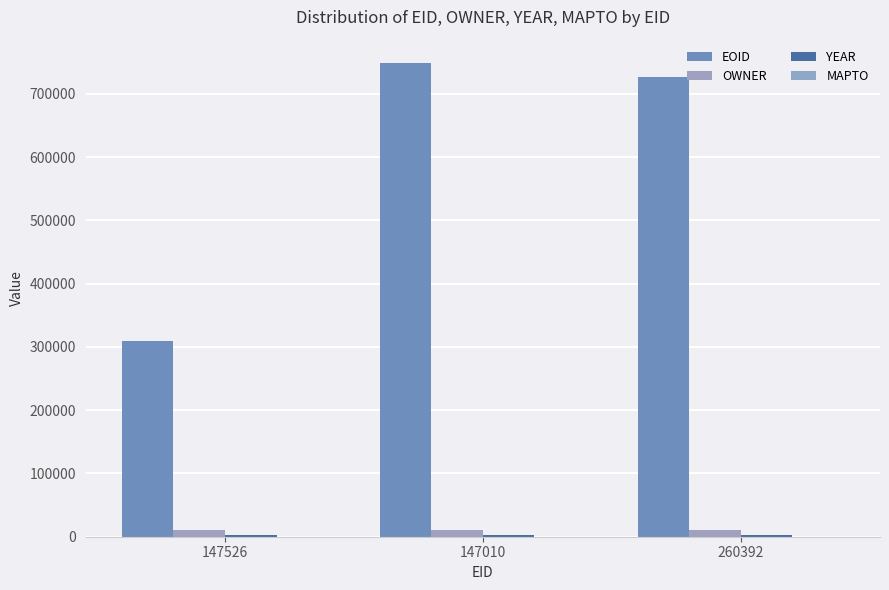

What is the spread (max minus min) of values at 147010?

746321